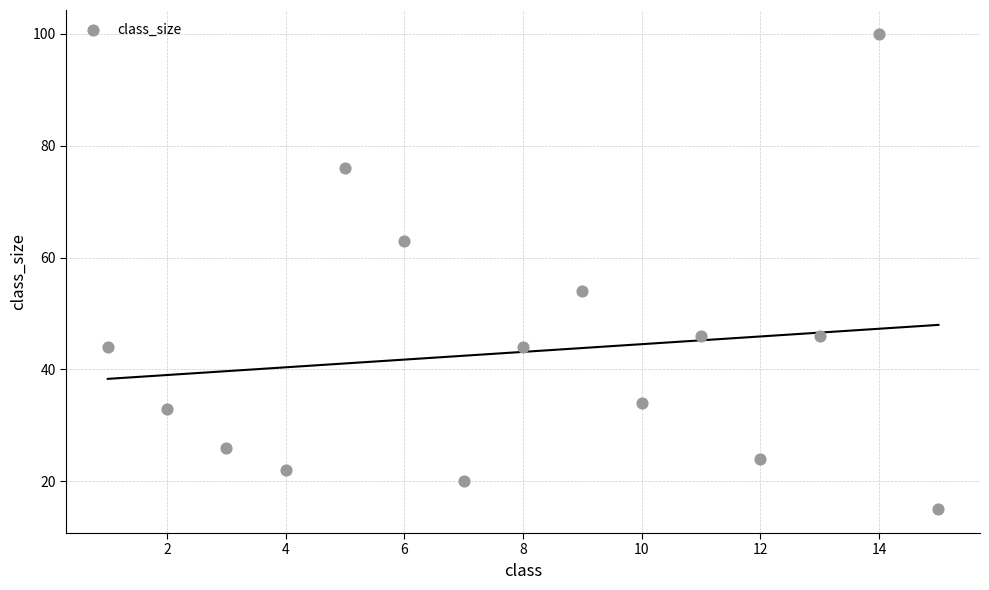

What is the range of X values (max minus min)?

14